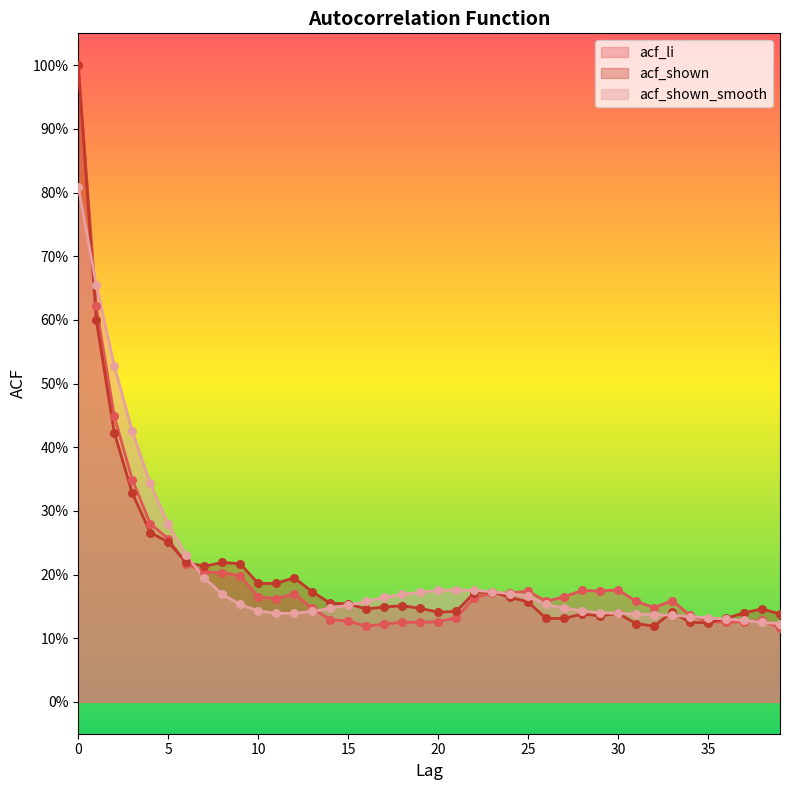

Which series reaches the maximum Y coordinate?

acf_li